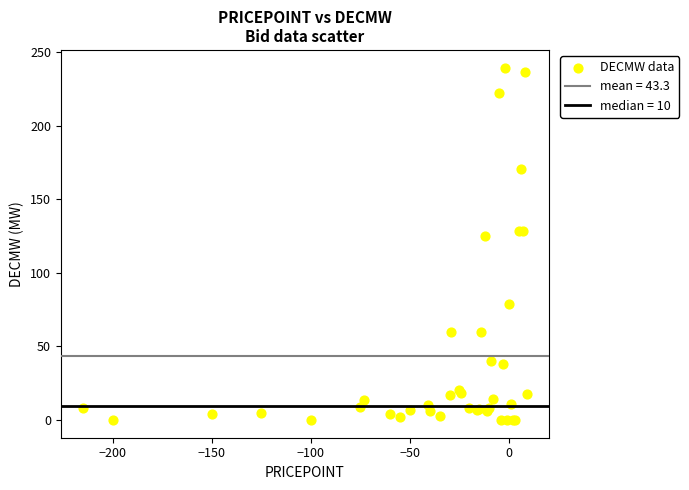

What Y value in the scatter plot is closest to 119?

125.0